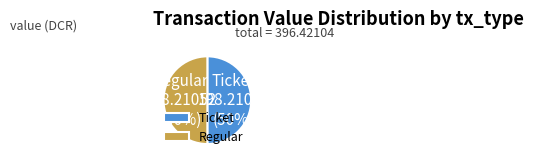

How many slices are in this pie chart?

2